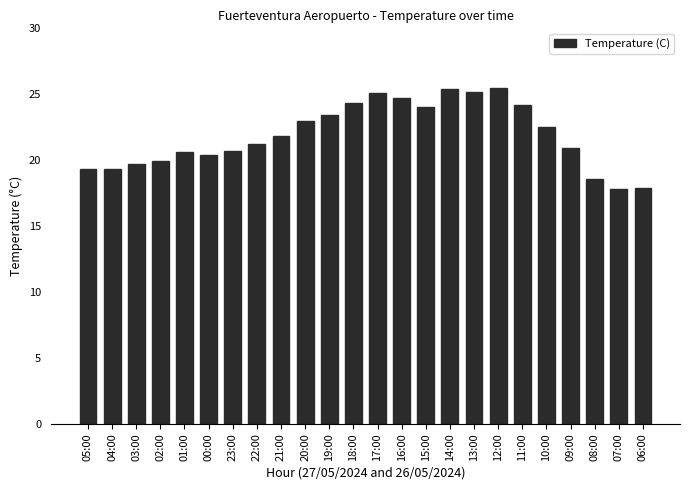

What position from the right is 07:00?

2